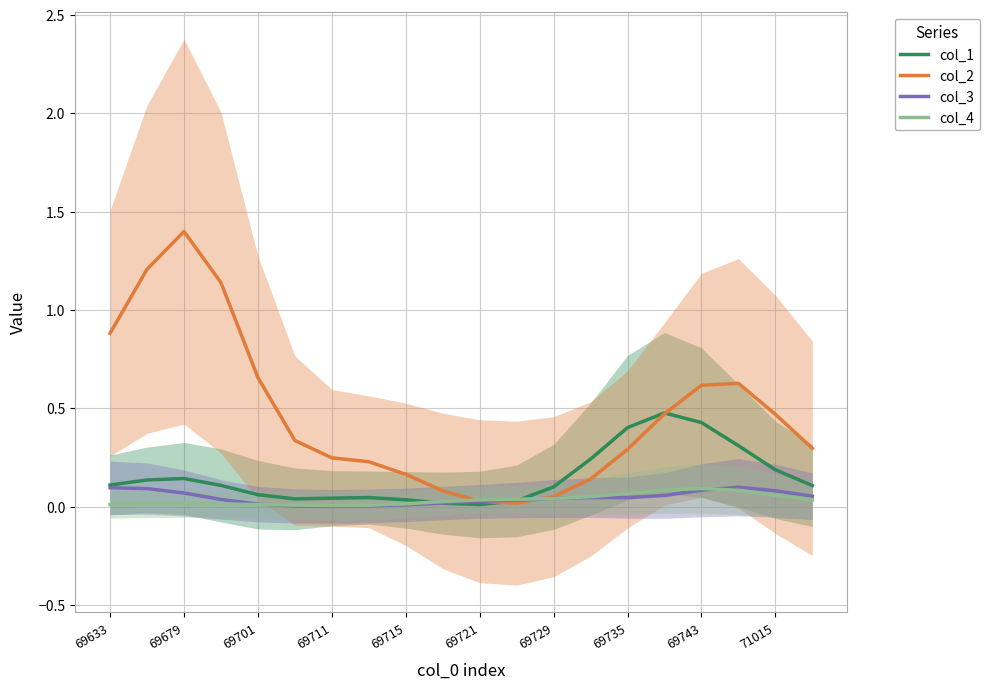

The value of col_1 at 15 is 0.5. True or false?

True